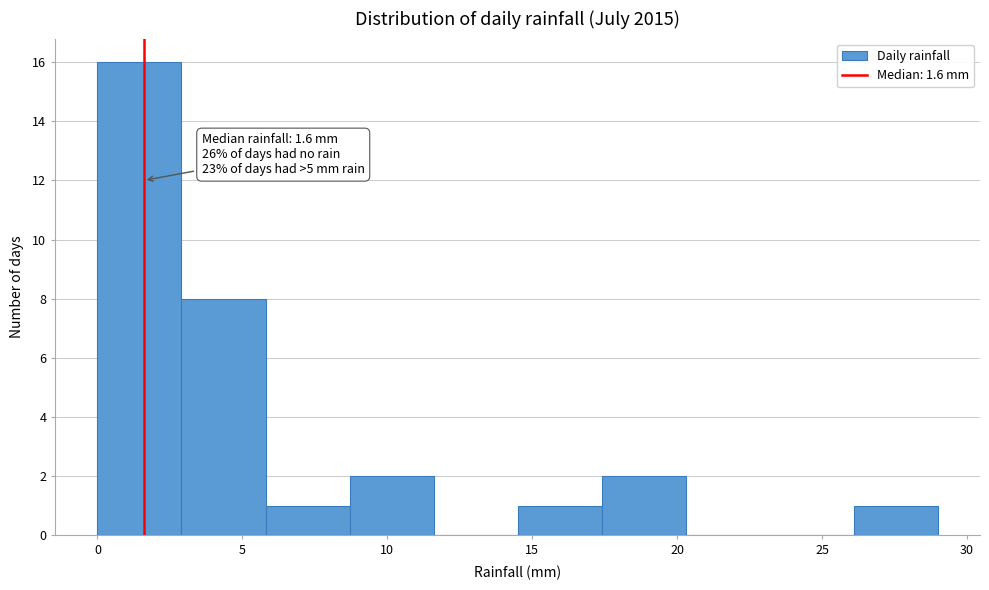

Over which range of the x-axis is the bar tallest?

0.0 to 2.9